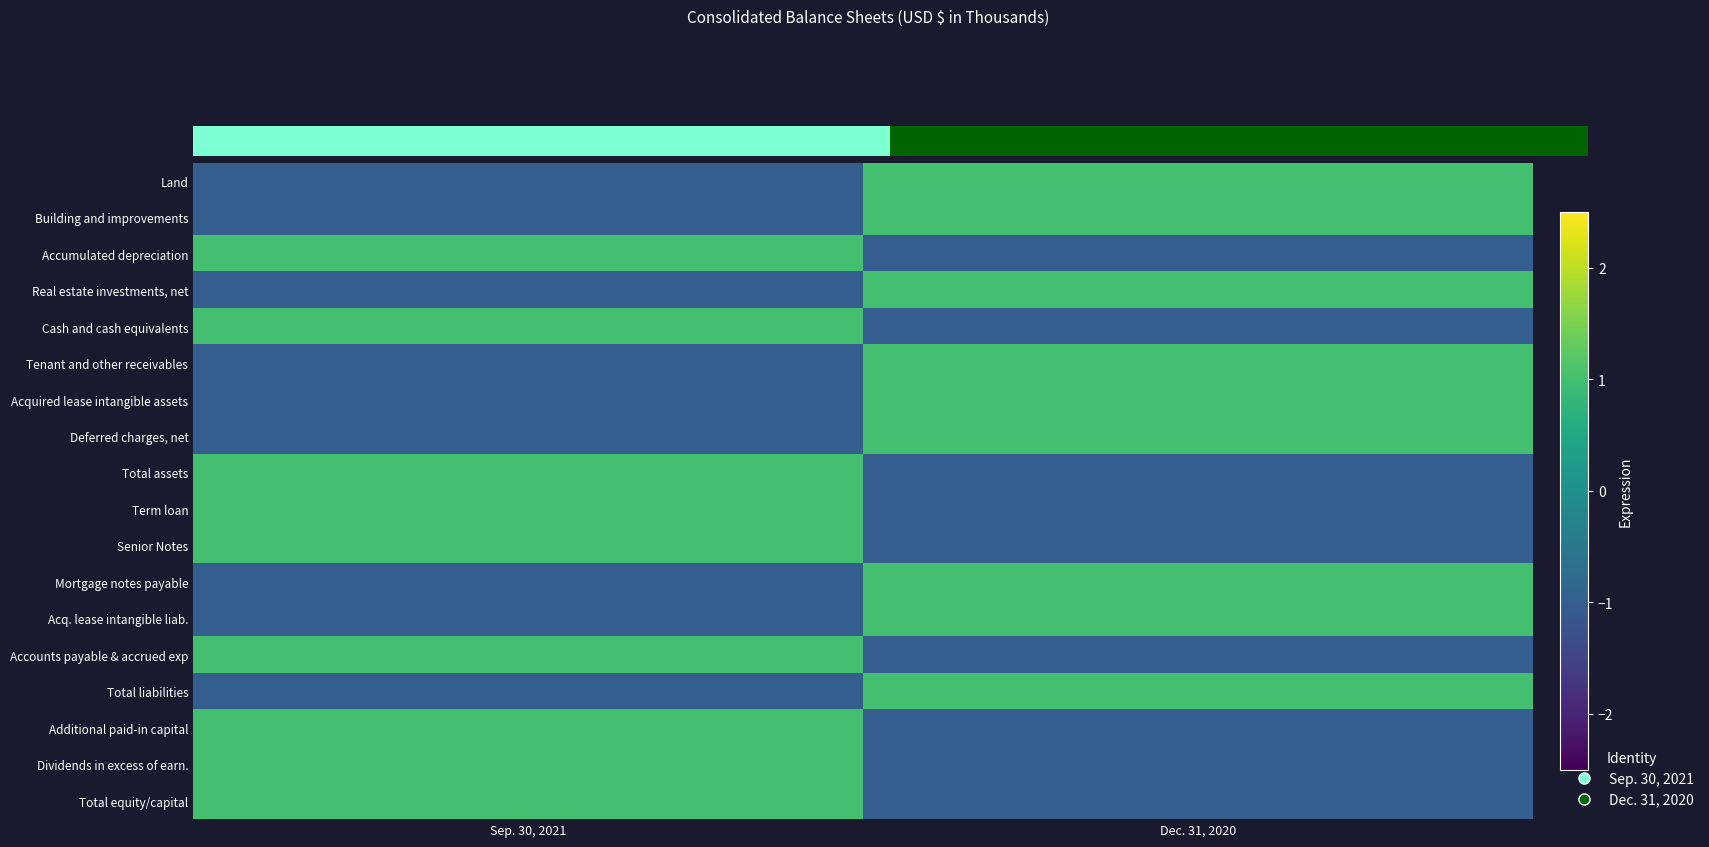

Between Dec. 31, 2020 and Sep. 30, 2021, which is larger?

Dec. 31, 2020